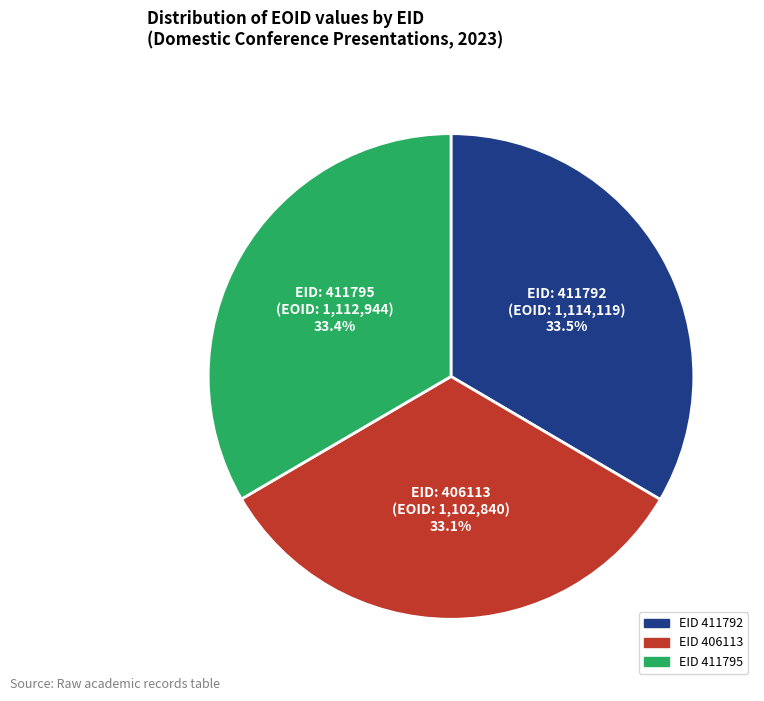

Is there a majority slice in this chart?

No